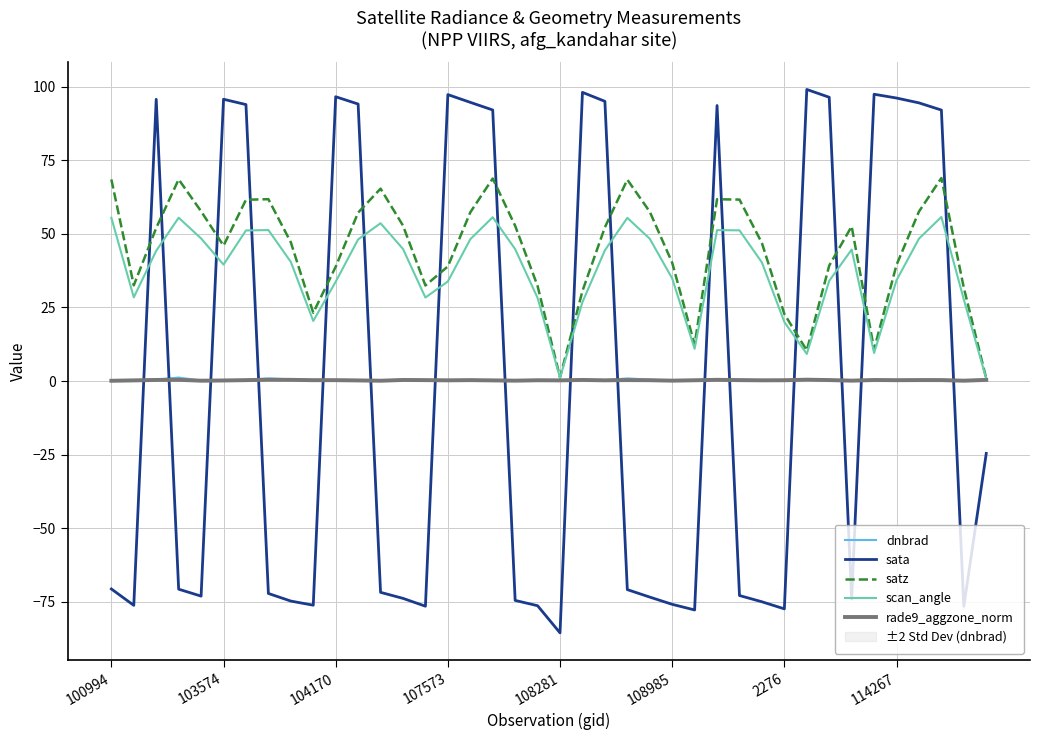

Which series ends up on top after the final intersection of sata and satz?

satz